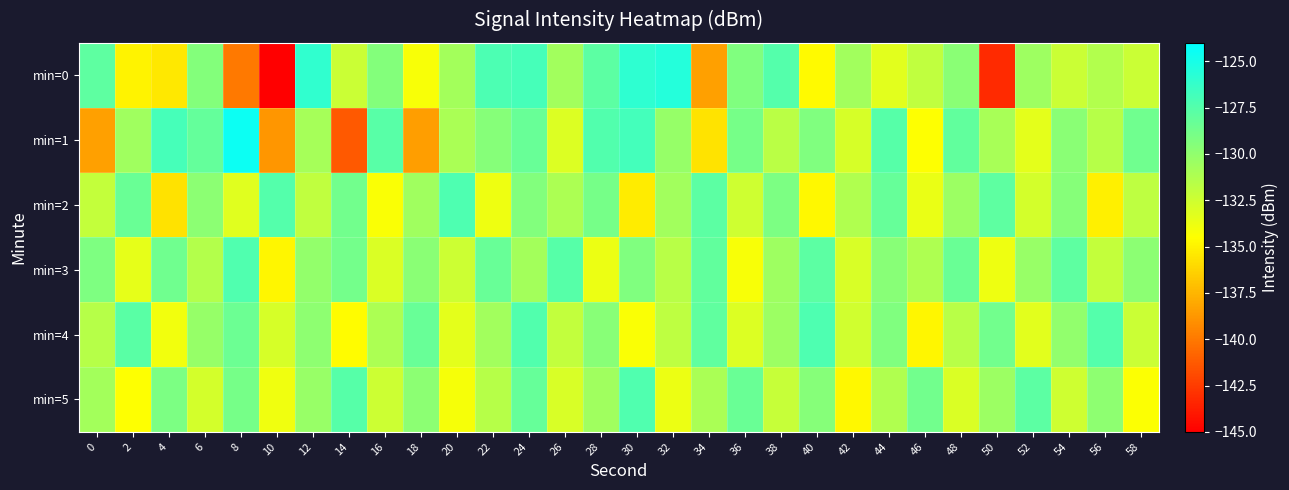

Count the number of categories in the chart.

30